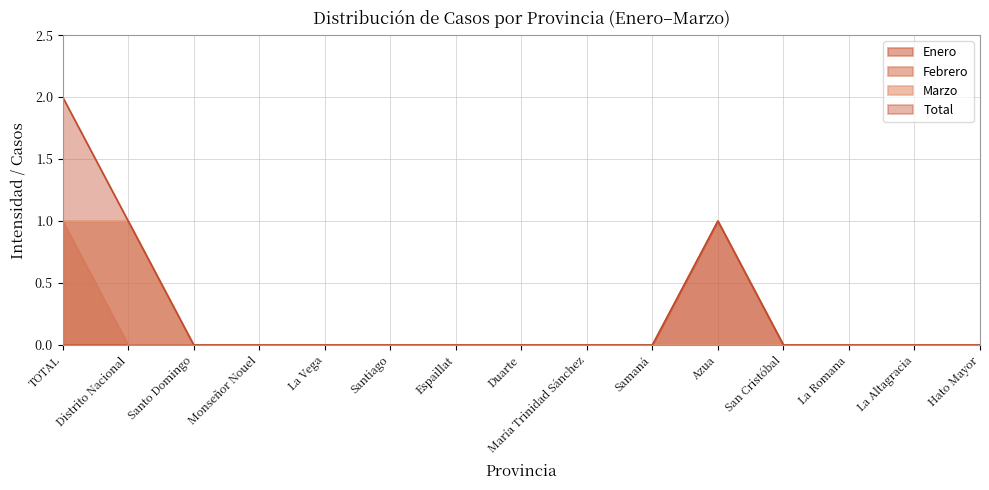

Which category has the lowest value across all series?

Distrito Nacional